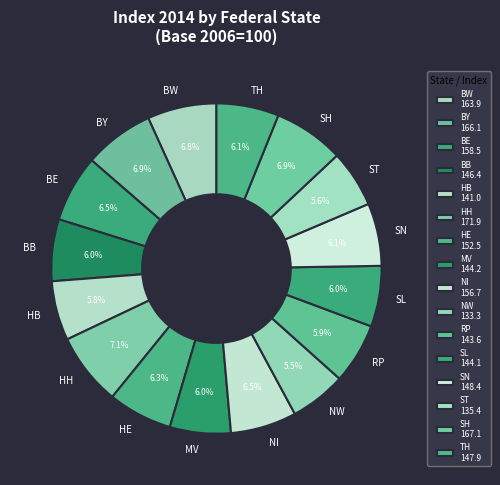

To the nearest percent, what is the combined percentage of ST and BW?

12%